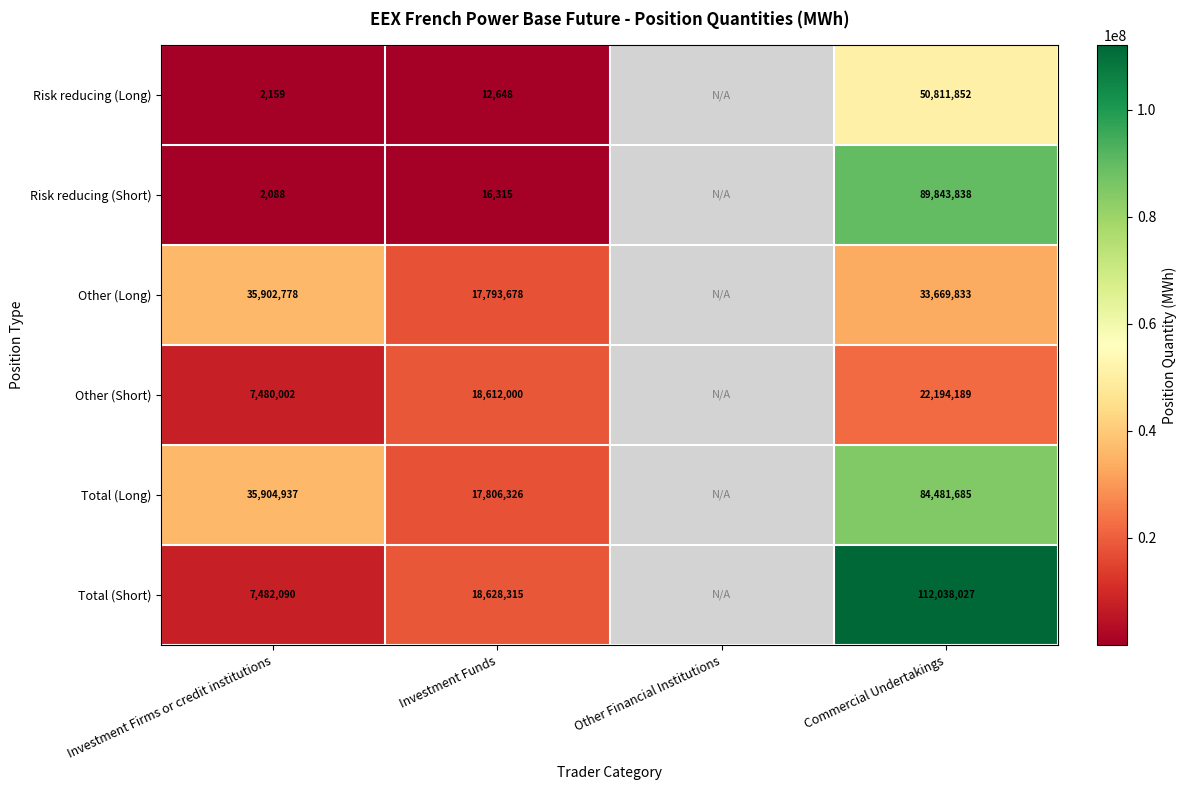

What is the greatest value displayed?

112038027.0